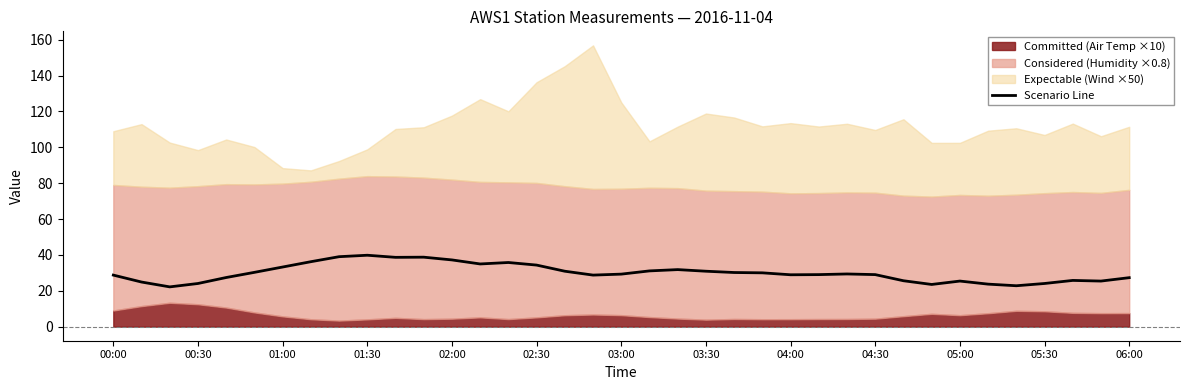

The value of Scenario Line at 03:30 is 30.9. True or false?

True